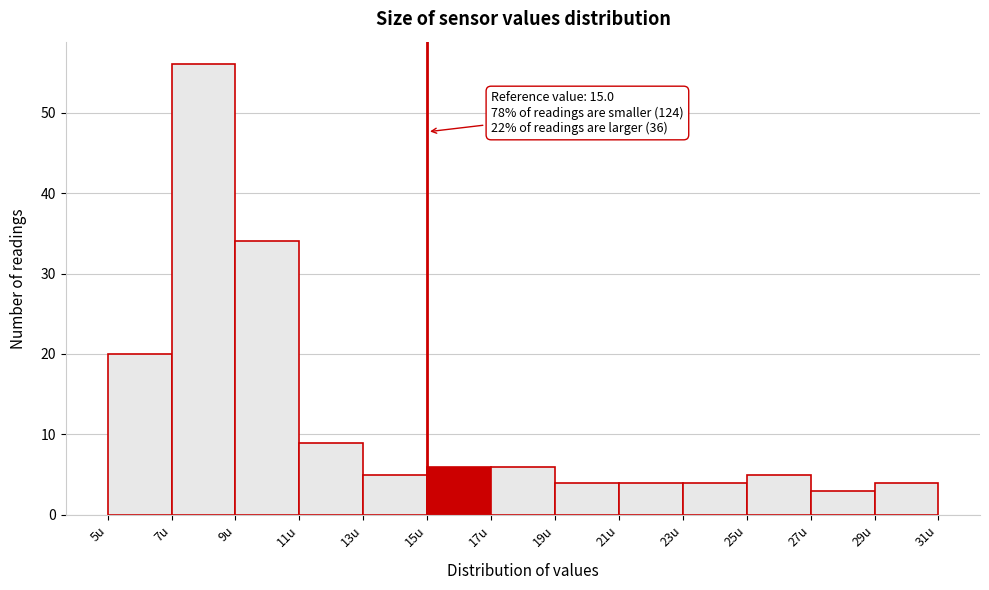

Which range on the x-axis has the tallest bar?

7 to 9